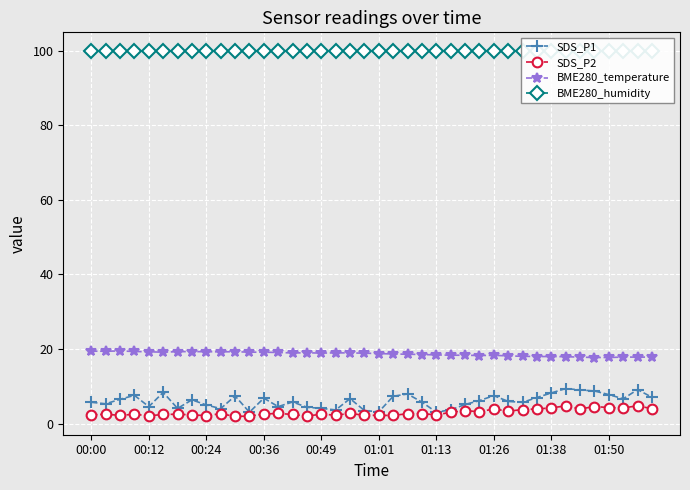

Rank the series by their maximum value, from highest to lowest.

BME280_humidity, BME280_temperature, SDS_P1, SDS_P2